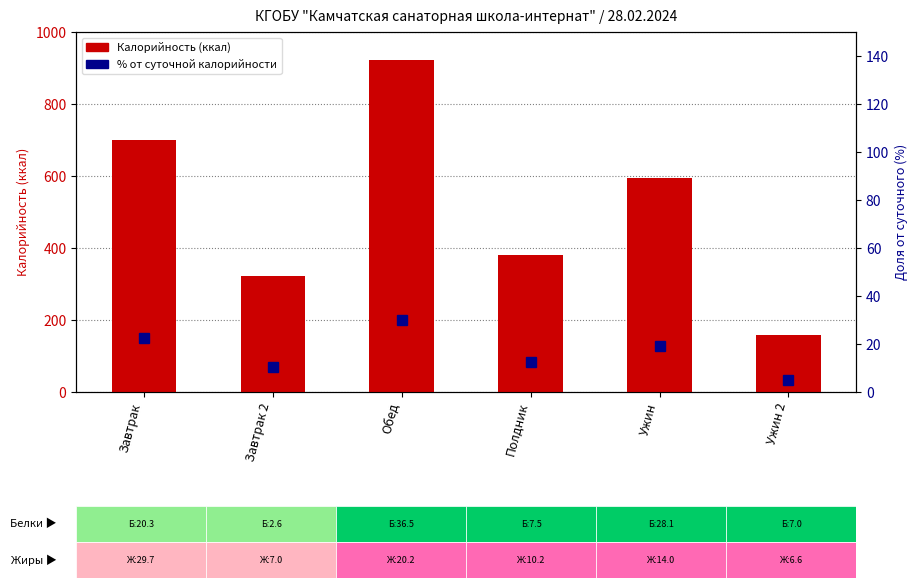

What is the total value across all series at Завтрак?

722.7